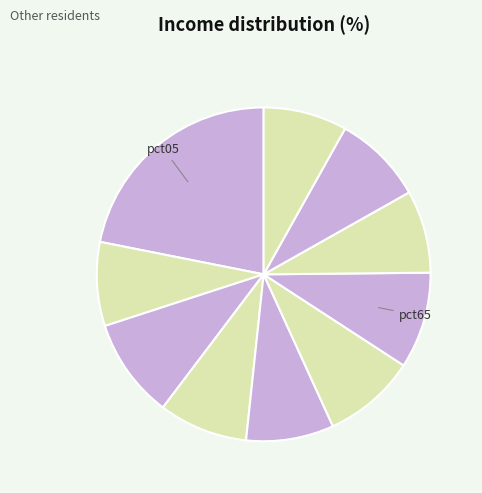

Count the number of slices in the pie.

10